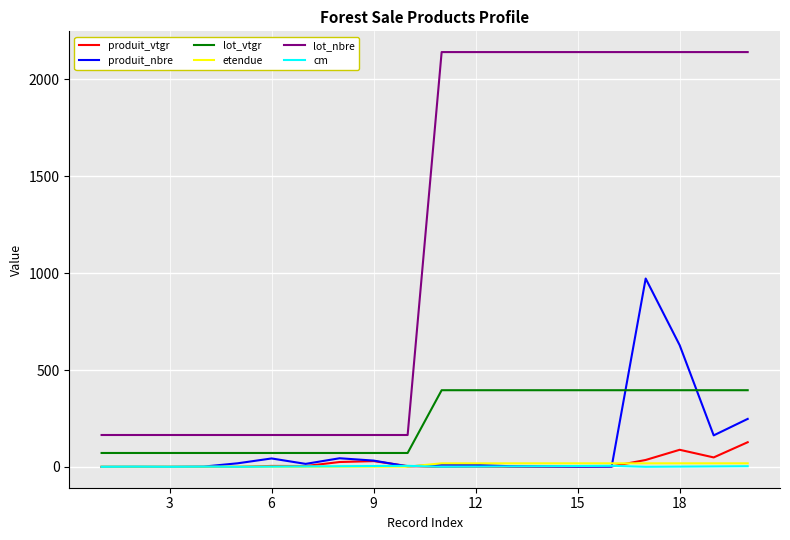

At how many categories does at least one series exceed 78?

20